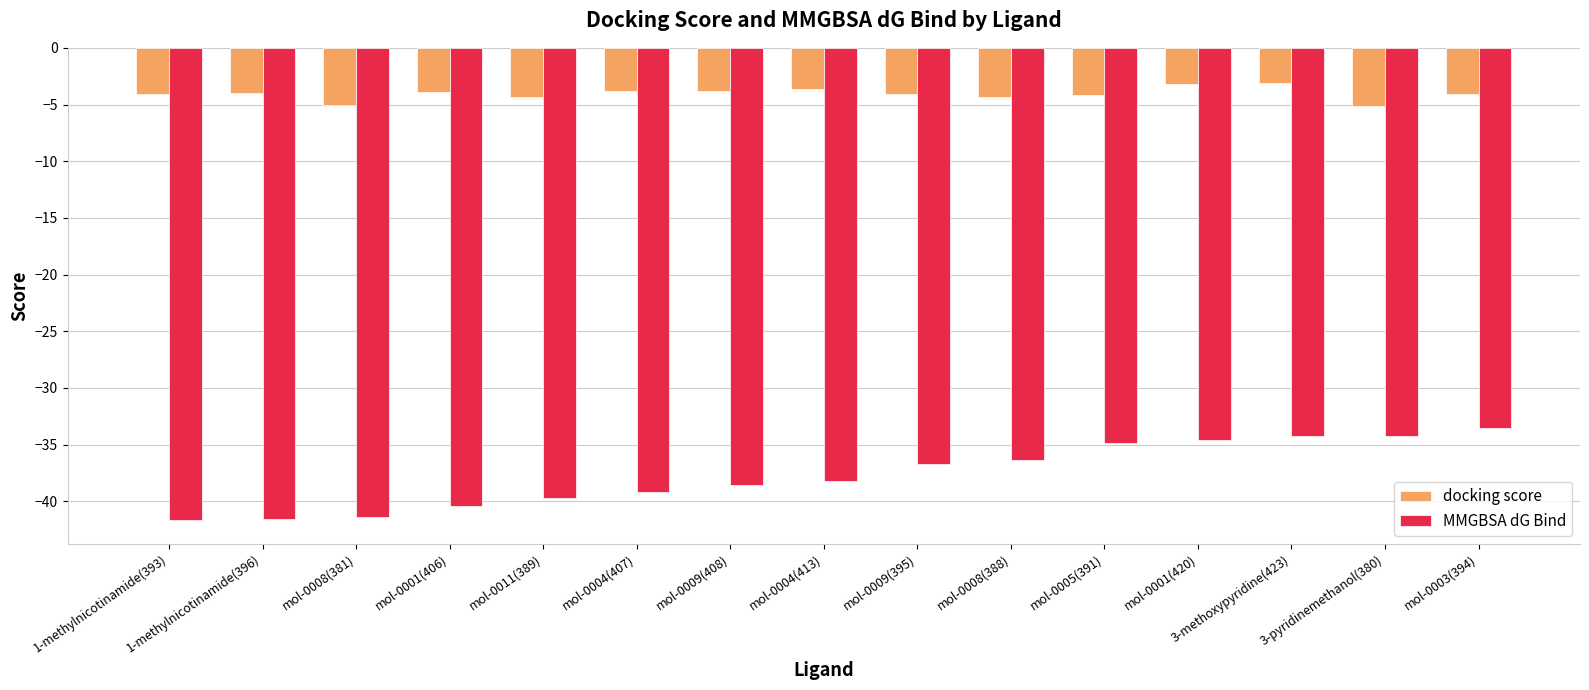

The value of docking score at mol-0003(394) is -5.6. True or false?

False